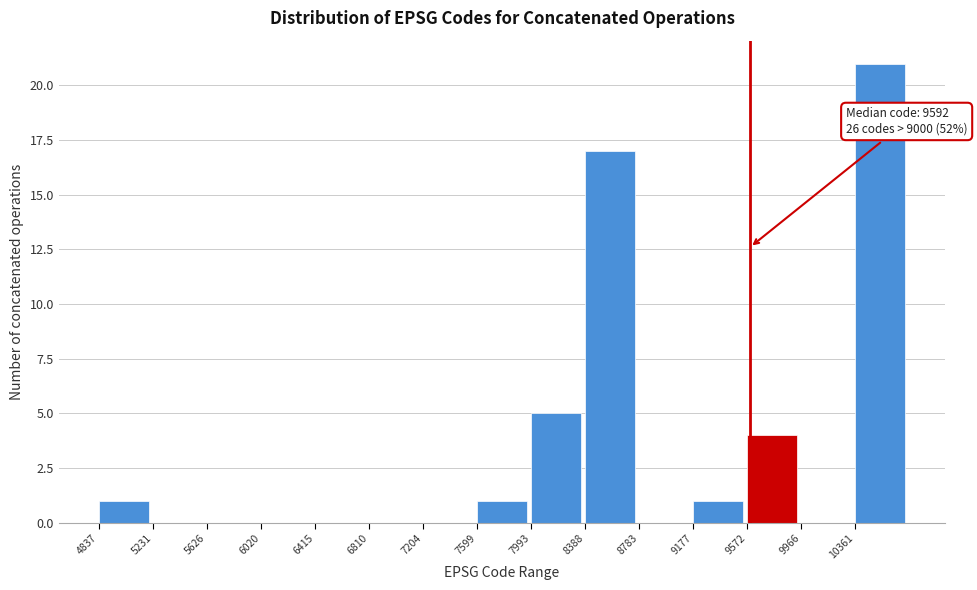

Over which range of the x-axis is the bar tallest?

10350 to 10750